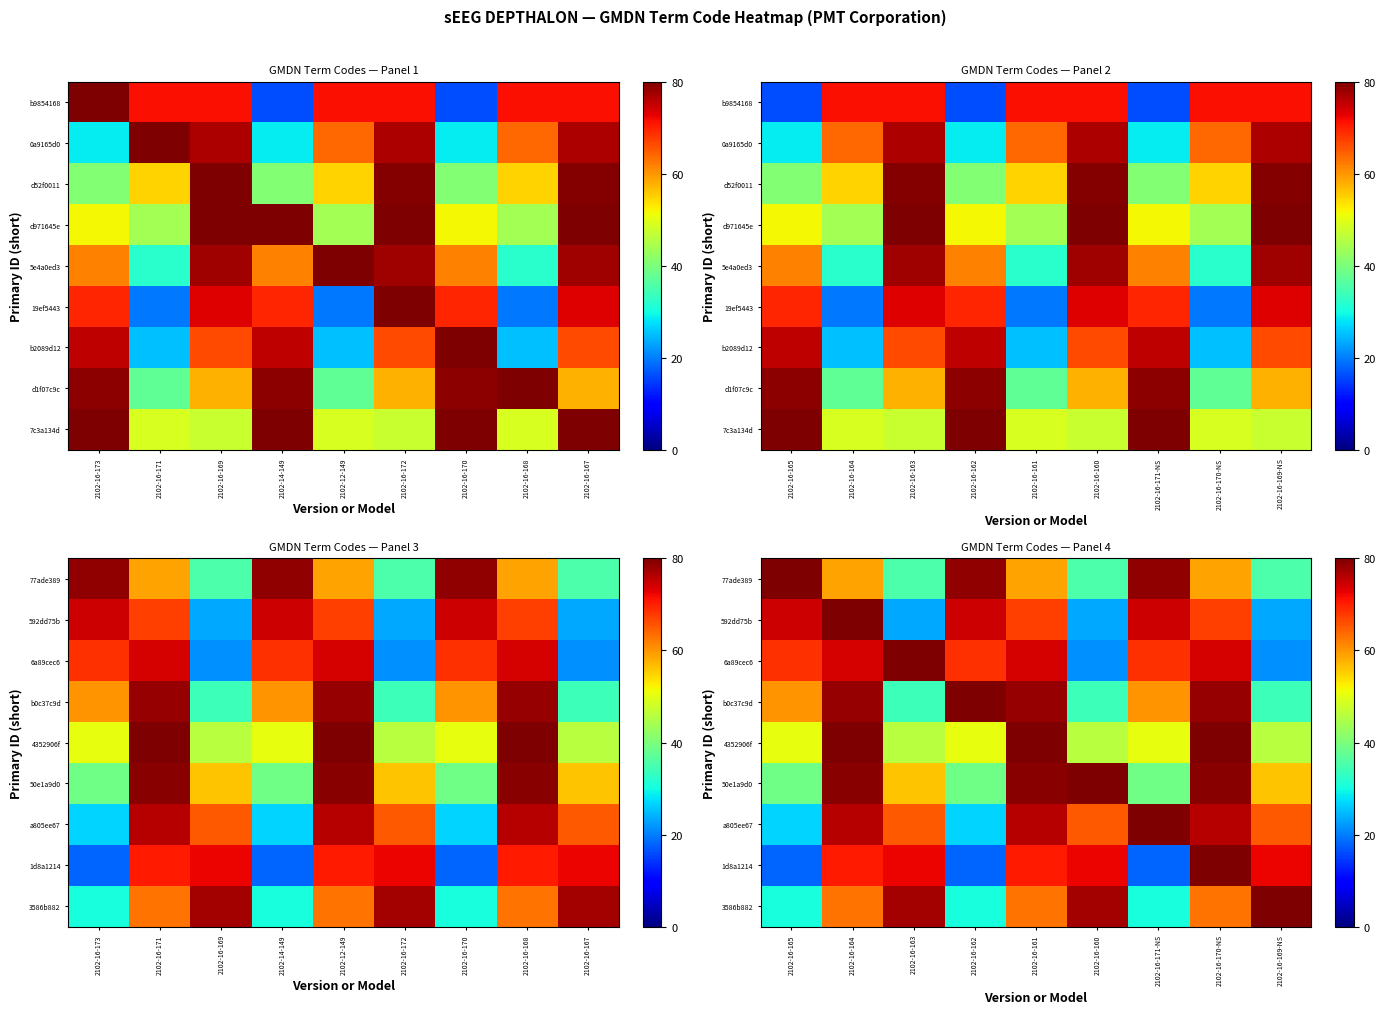

Is it true that 50e1a9d0 equals 40.9 at 2102-16-161?

False